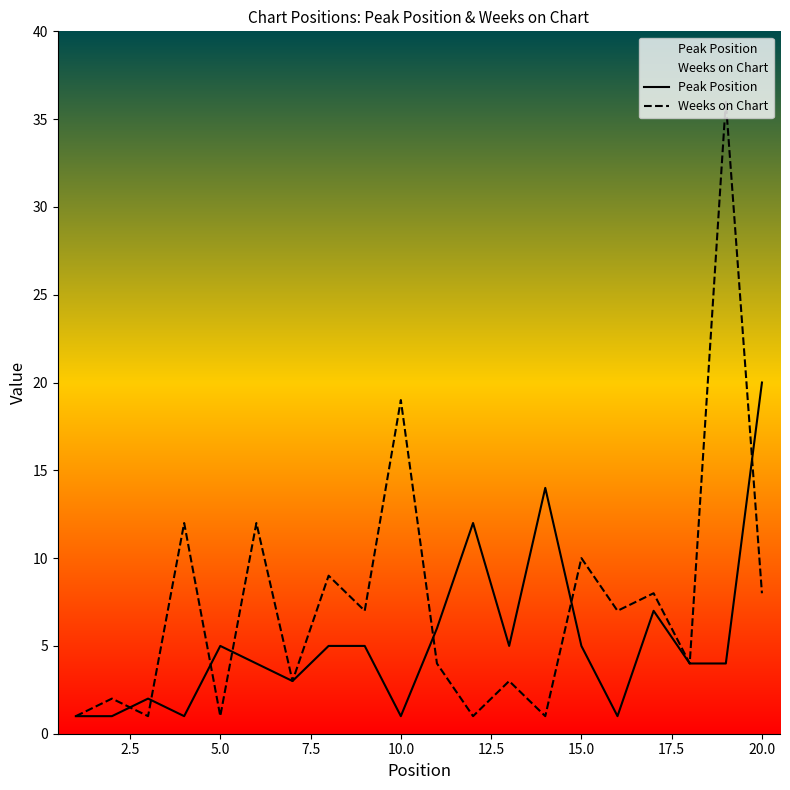

True or false: Peak Position and Weeks on Chart cross at least once.

True